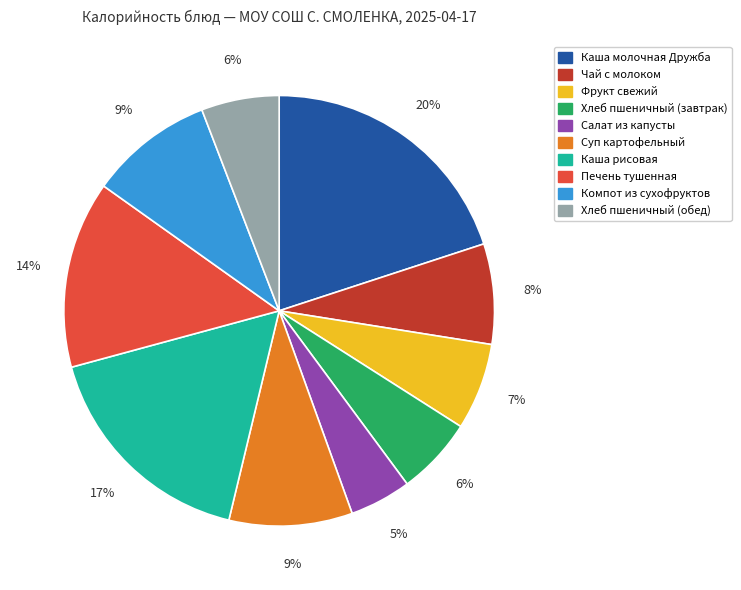

Combined, do Каша молочная Дружба and Хлеб пшеничный (завтрак) account for over 50%?

No